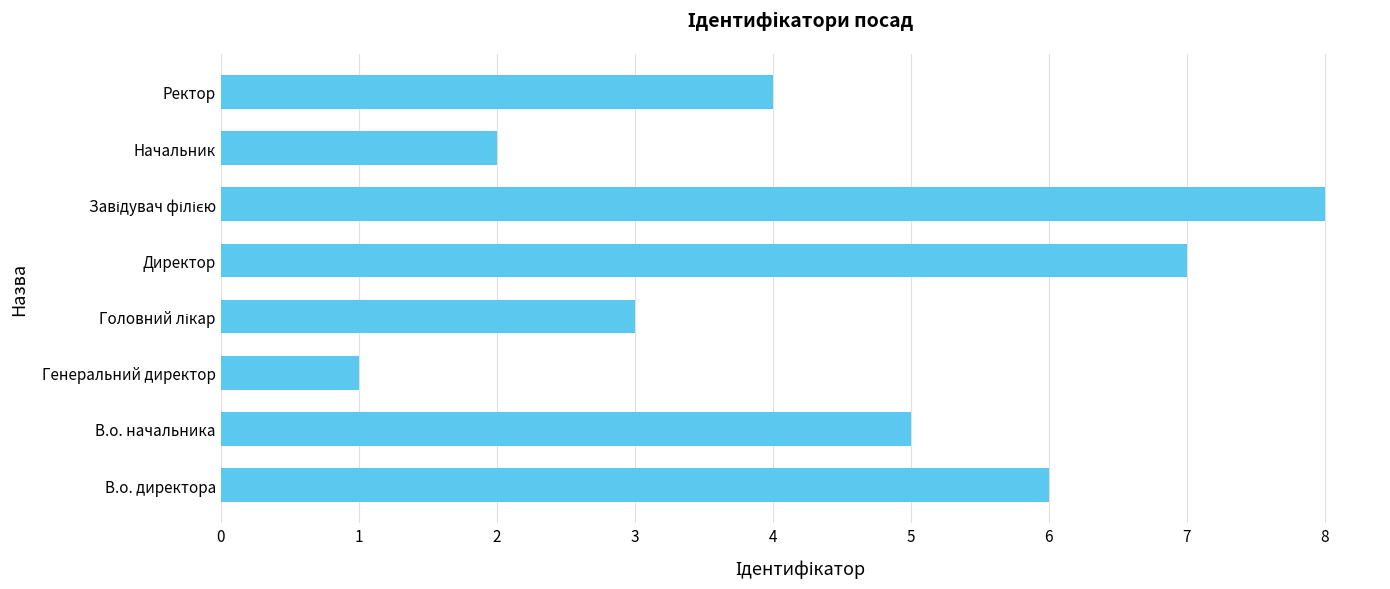

Reading bottom to top, what are all the values shown in this chart?

6	5	1	3	7	8	2	4